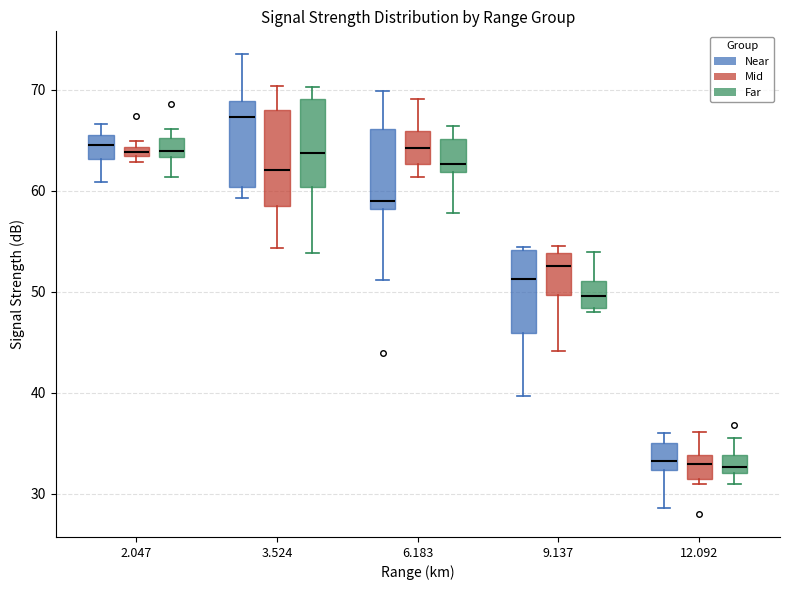

Which box has the highest median line?

3.524 (Near)